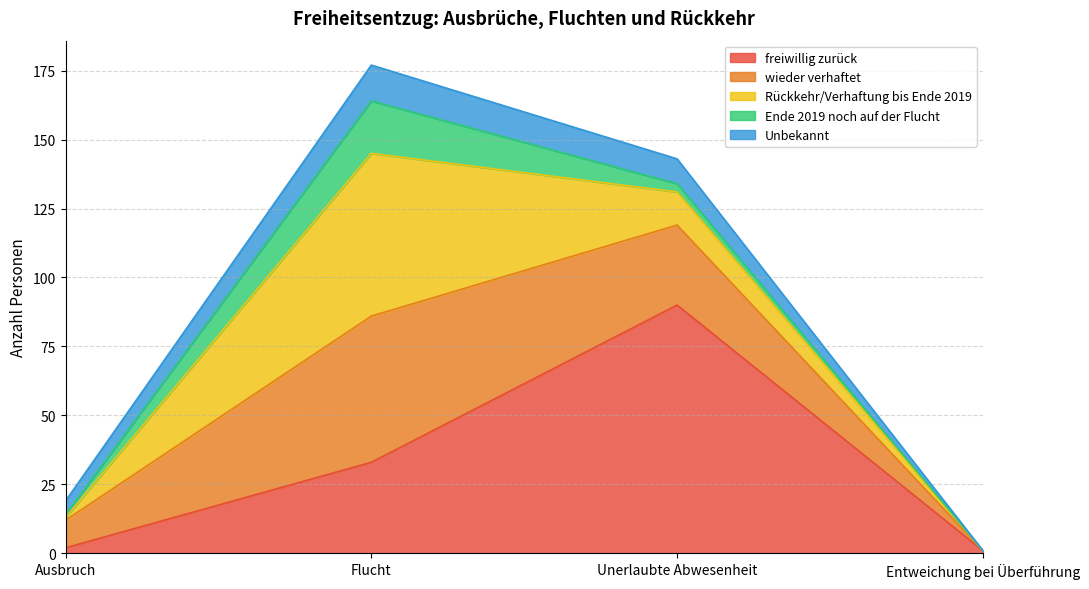

The wieder verhaftet series shows 10 at Ausbruch. True or false?

True